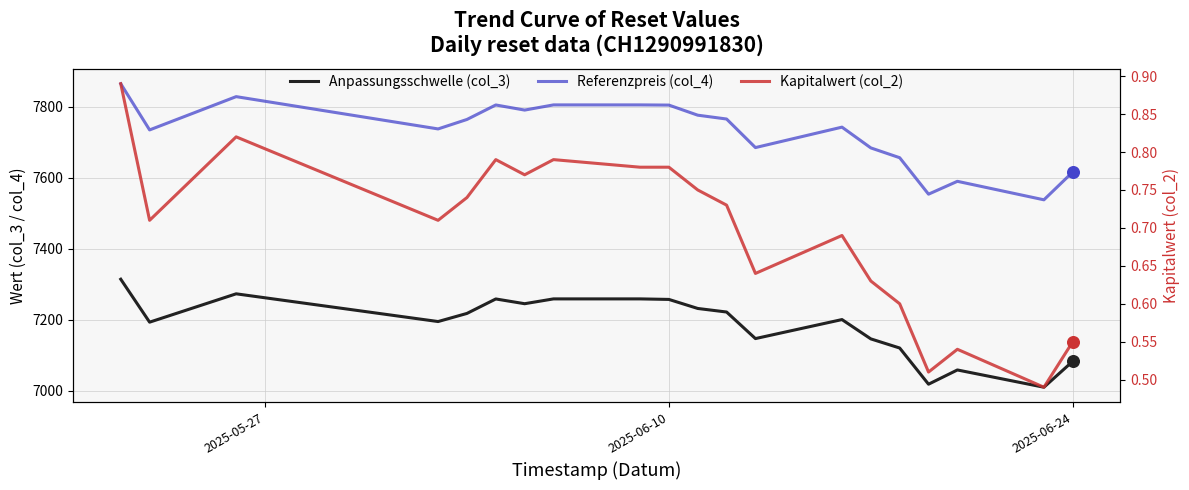

Is the value of Kapitalwert (col_2) at 5 greater than the value of Referenzpreis (col_4) at 3?

No